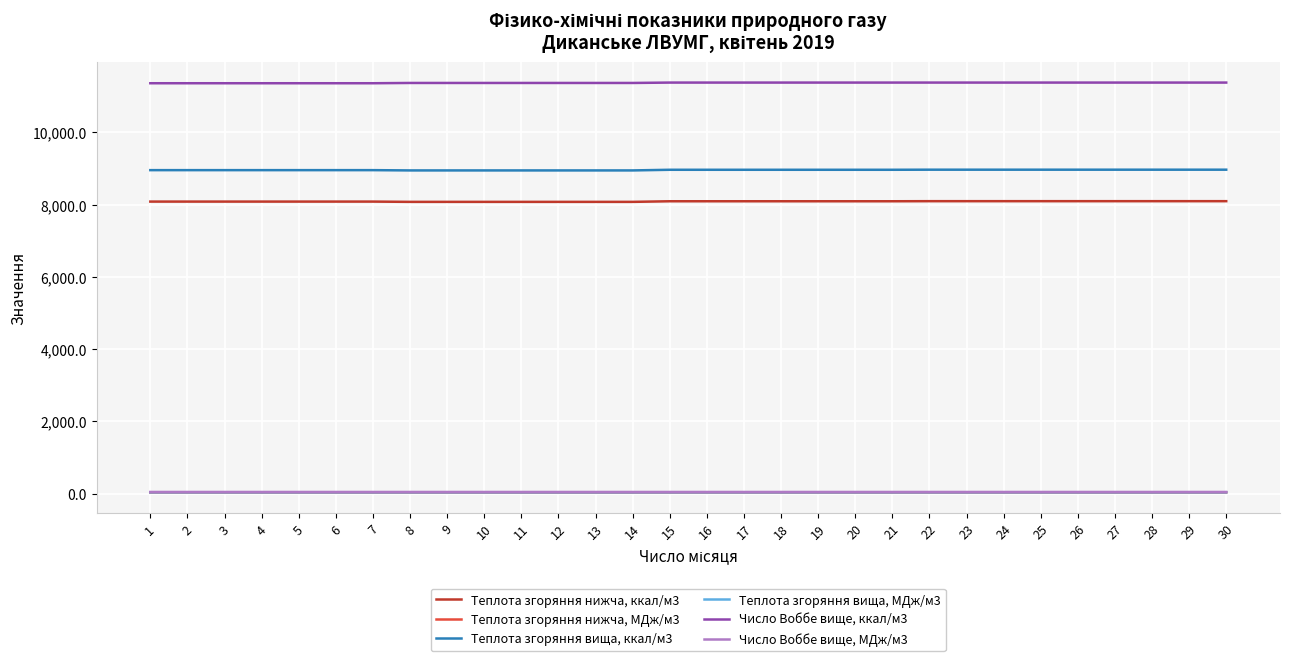

How many values in the Число Воббе вище, ккал/м3 series exceed 11372?

16